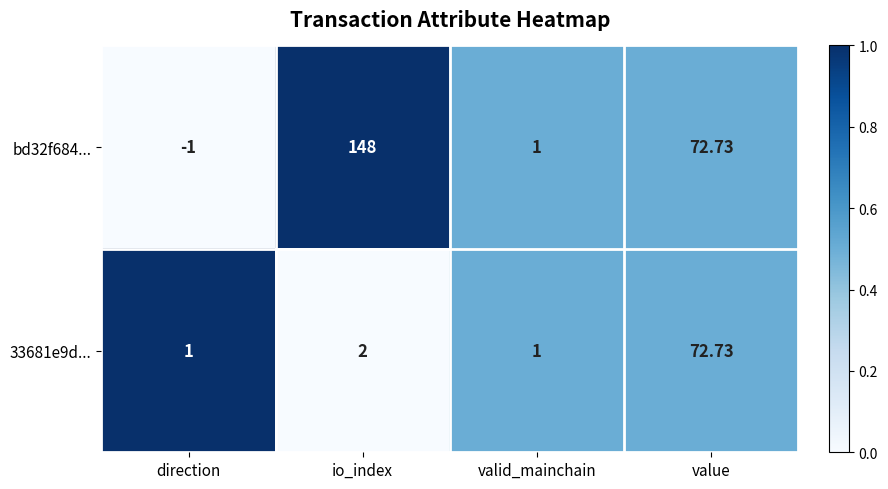

At which label is 33681e9d... closest to 36?

io_index